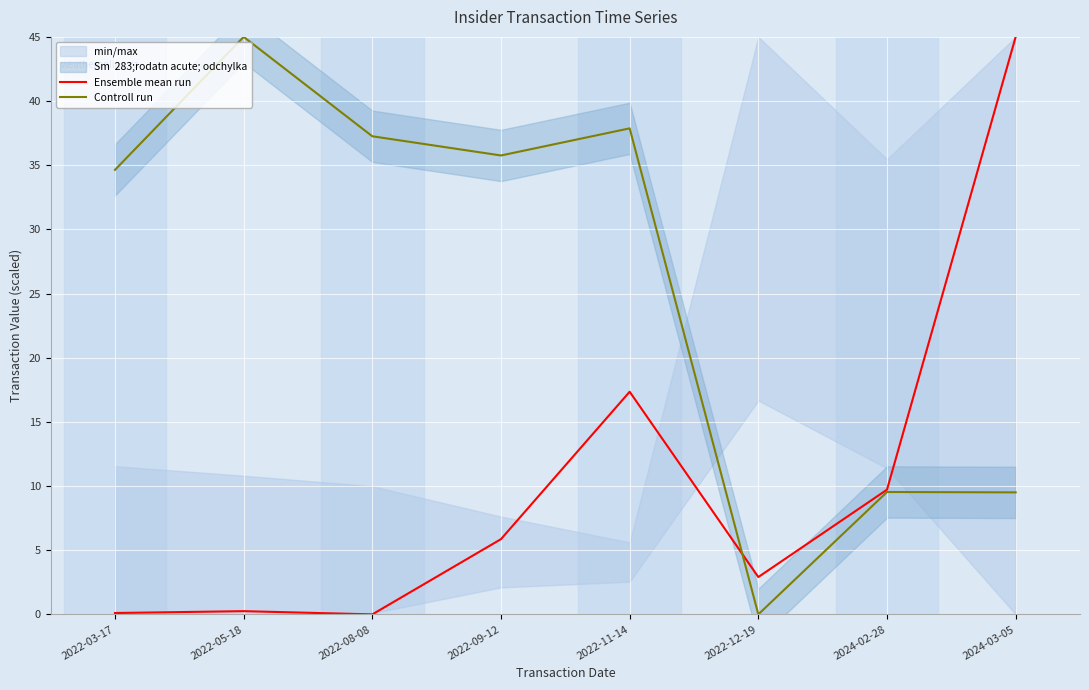

Reading left to right, transcribe all the data shown in this chart.

Ensemble mean run: 0.1	0.3	0.0	5.9	17.3	2.9	9.7	45.0
Controll run: 34.6	45.0	37.3	35.8	37.9	0.0	9.5	9.5